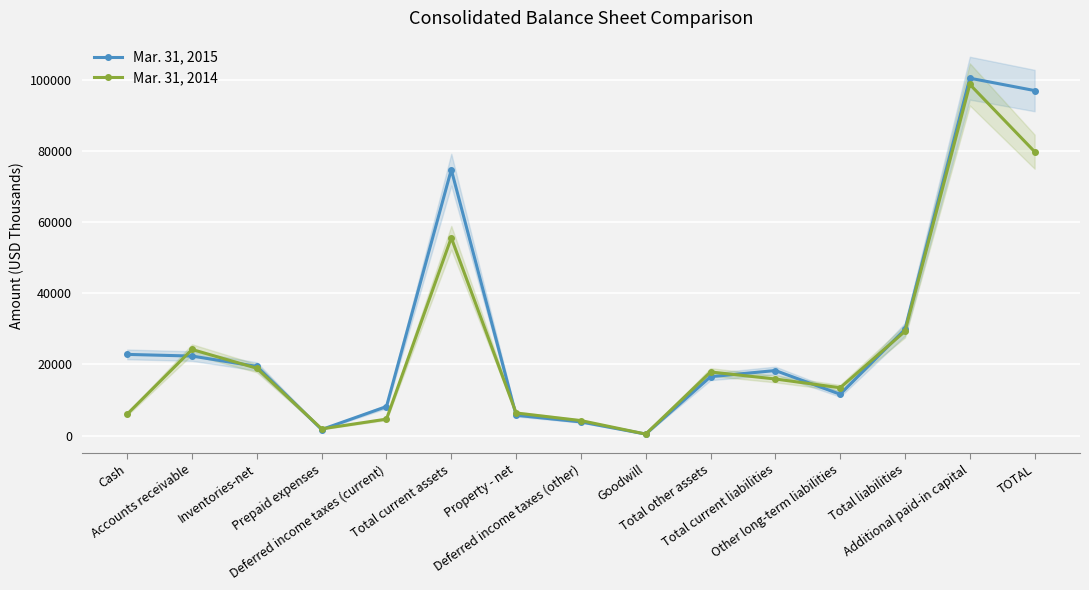

How many lines are shown in the chart?

2